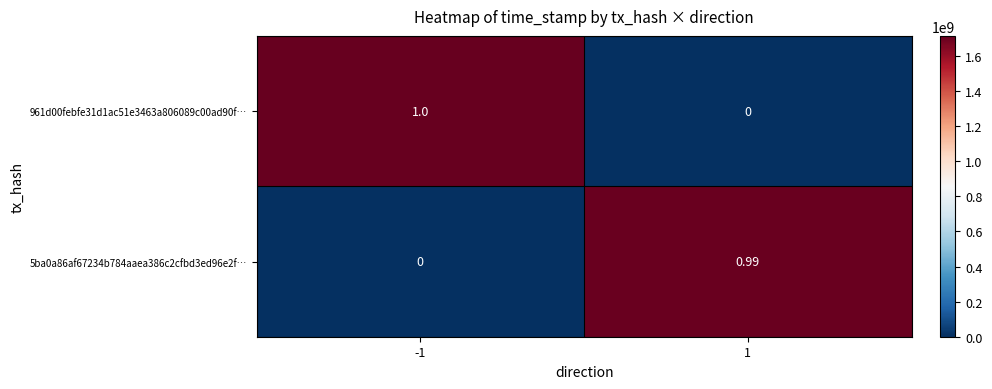

Is the value of 961d00febfe31d1ac51e3463a806089c00ad90f… at 1 greater than the value of 5ba0a86af67234b784aaea386c2cfbd3ed96e2f… at 1?

No